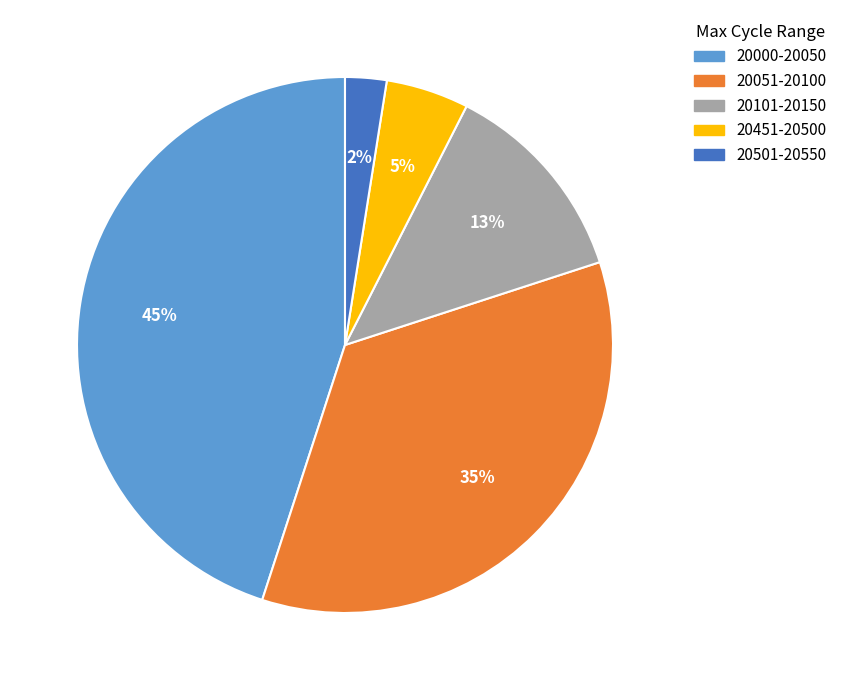

Does any single category account for the majority?

No